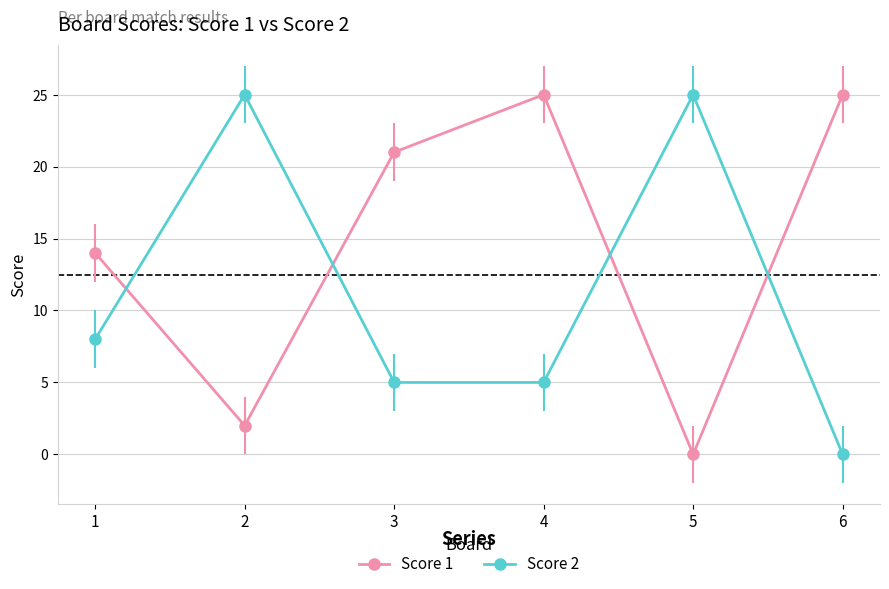

Between 4 and 6, which series saw the biggest shift?

Score 2